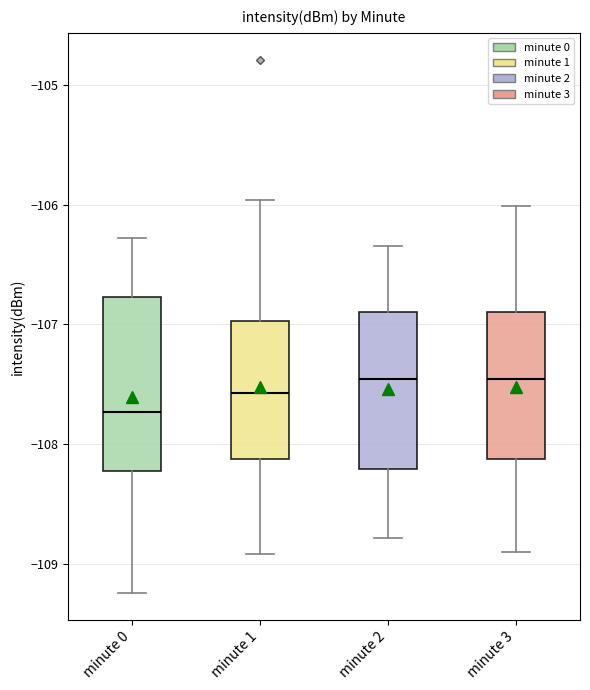

Which box has the lowest median line?

minute 0